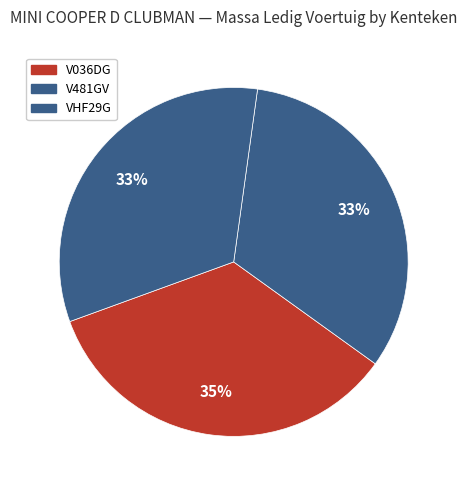

To the nearest percent, what is the difference between the largest and smallest slice percentages?

2%